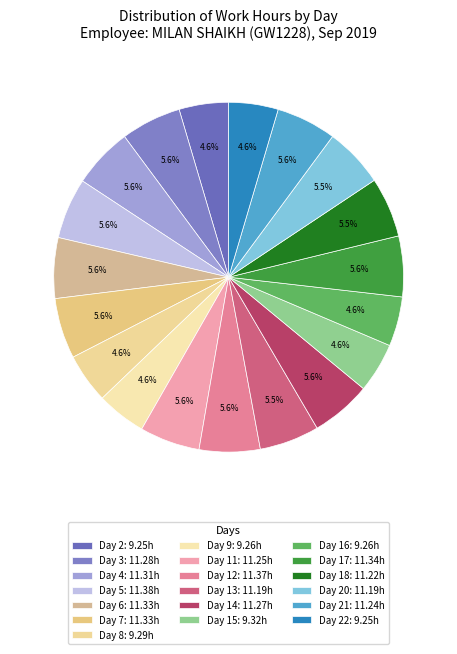

Which category has the biggest portion of the pie?

Day 5